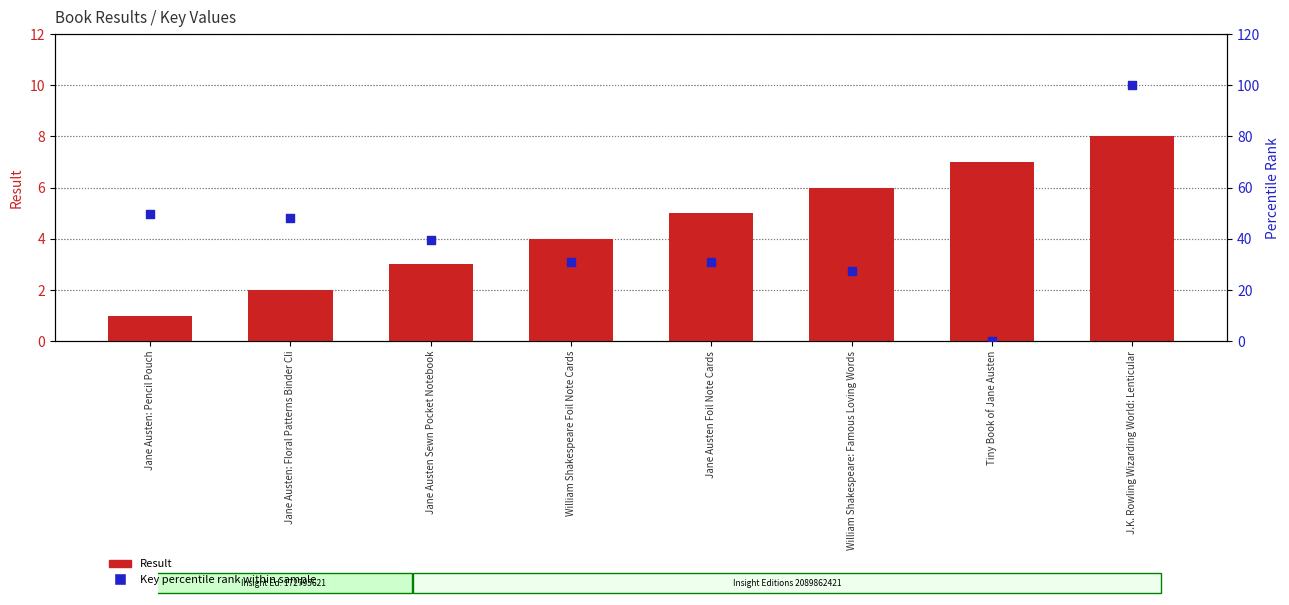

What is the total value across all series at William Shakespeare: Famous Loving Words?

33.5